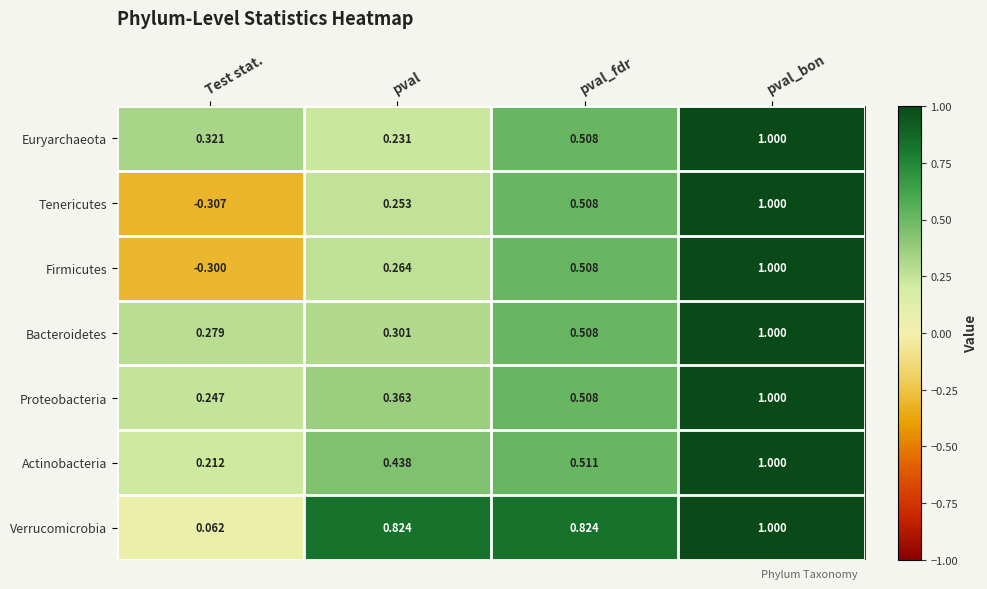

At which label does Bacteroidetes reach its minimum?

Test stat.